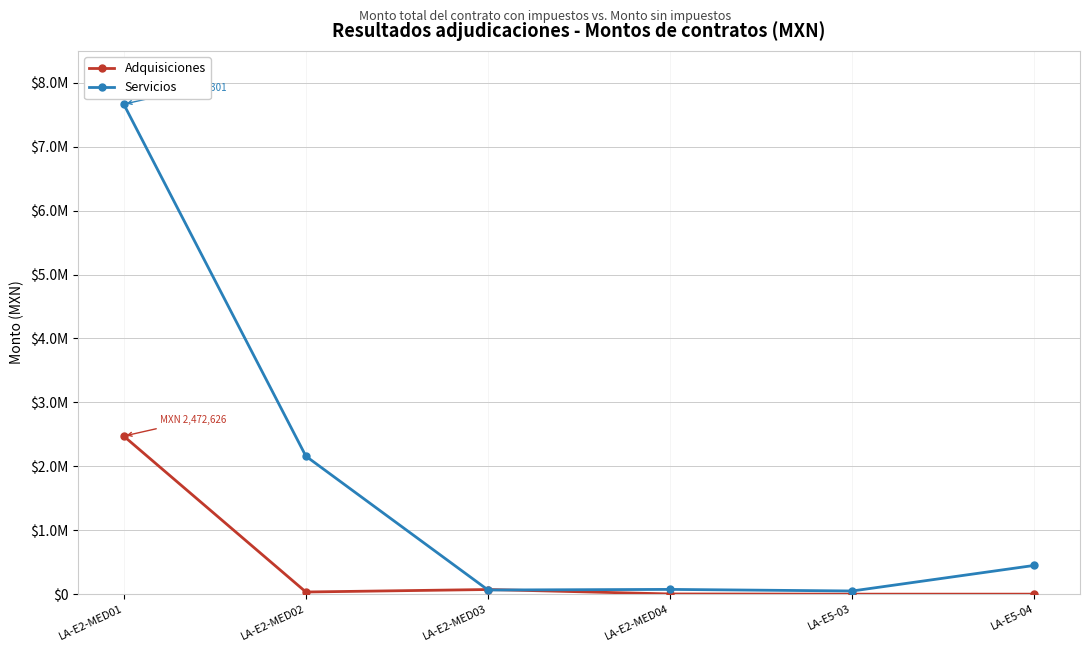

What are all the series names shown in the legend?

Adquisiciones, Servicios